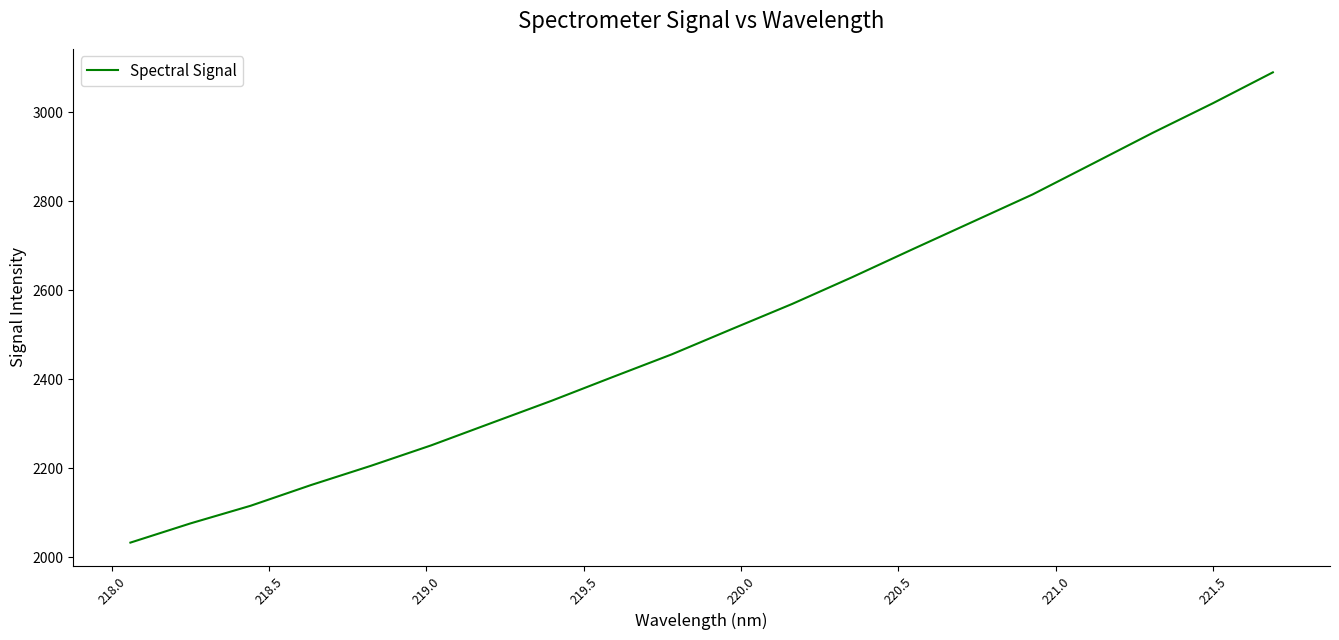

Does the chart display data point markers on the line(s)?

No